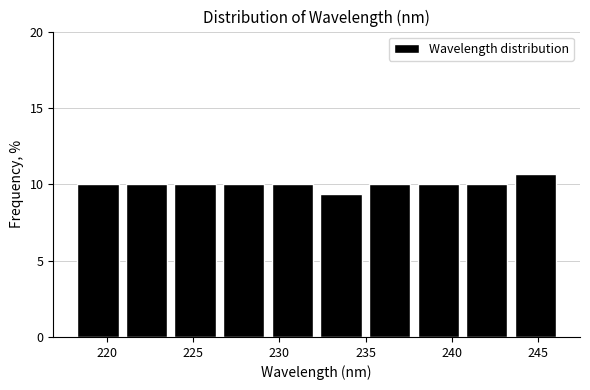

What is the height of the bar covering 223.5 to 226.5 on the x-axis? Neither the bar edges nor the heights are printed on the chart, so give them approximately, as read against the axes.

10.0